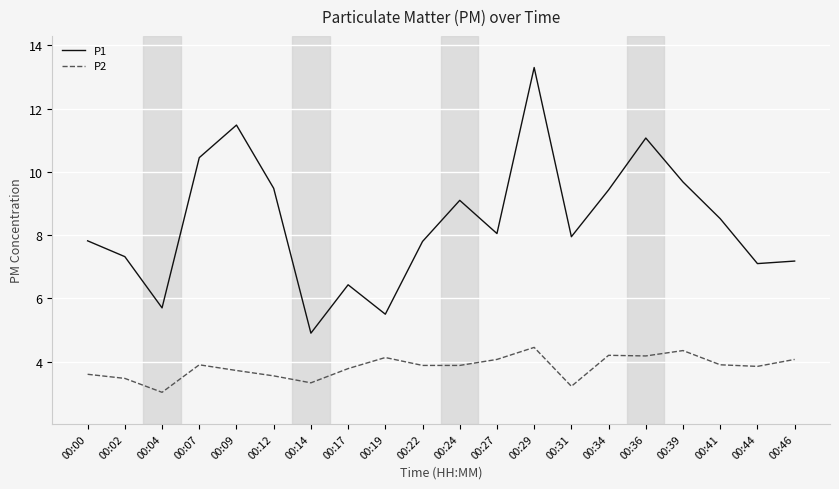

Does the chart display data point markers on the line(s)?

No